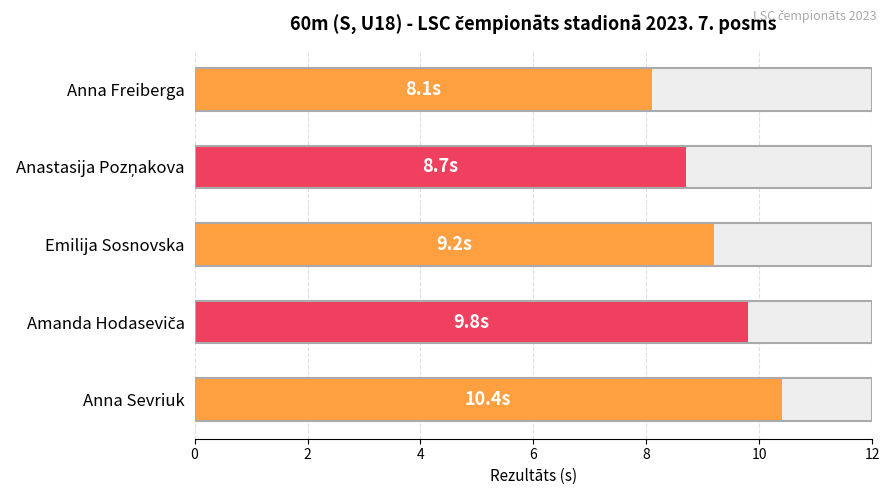

The value at 4 is 9.2. True or false?

True